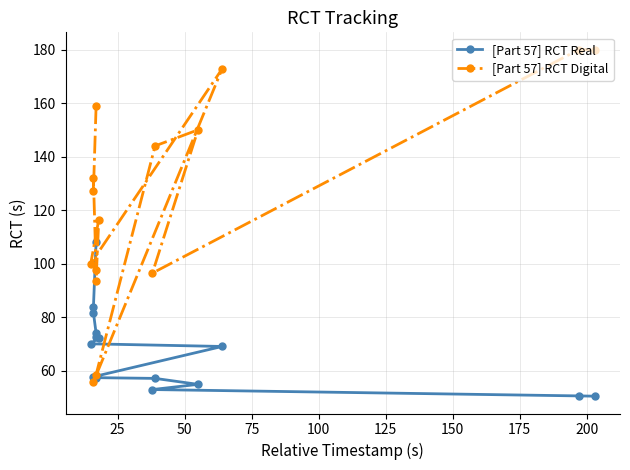

How many values in the [Part 57] RCT Real series are below 69?

7